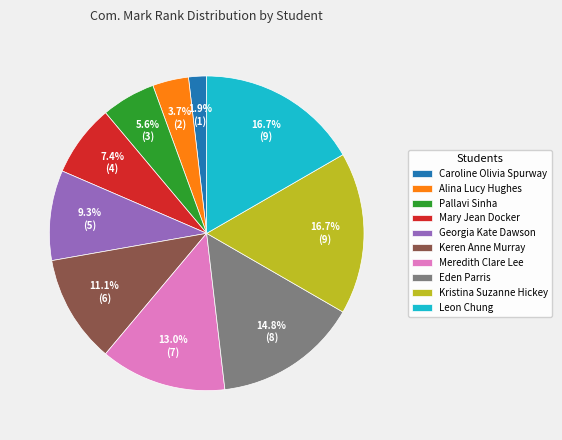

What is the smallest slice in the pie chart?

Caroline Olivia Spurway